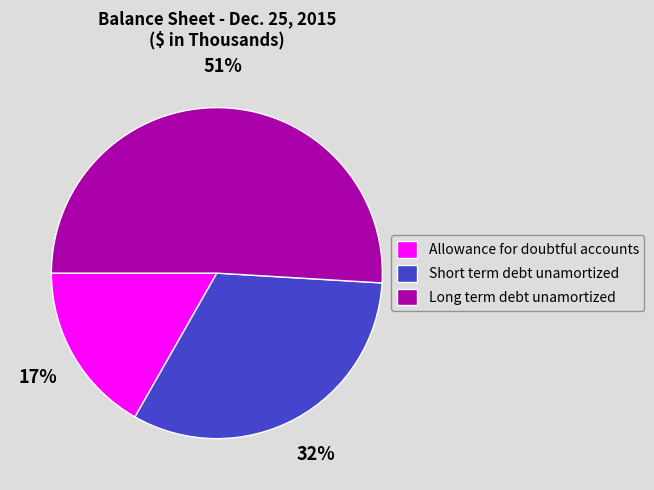

To the nearest percent, what is the average slice percentage?

33%